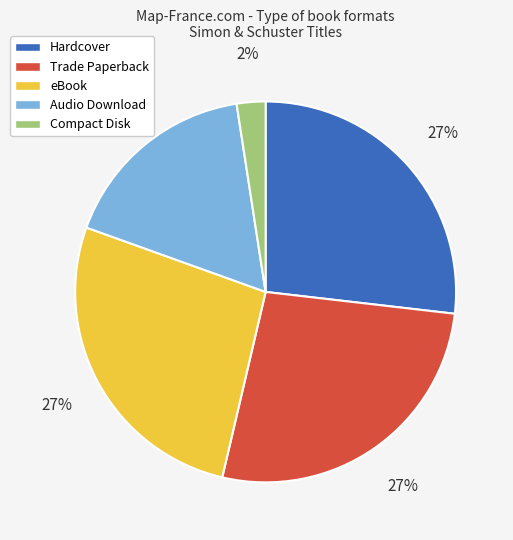

Count the number of slices in the pie.

5